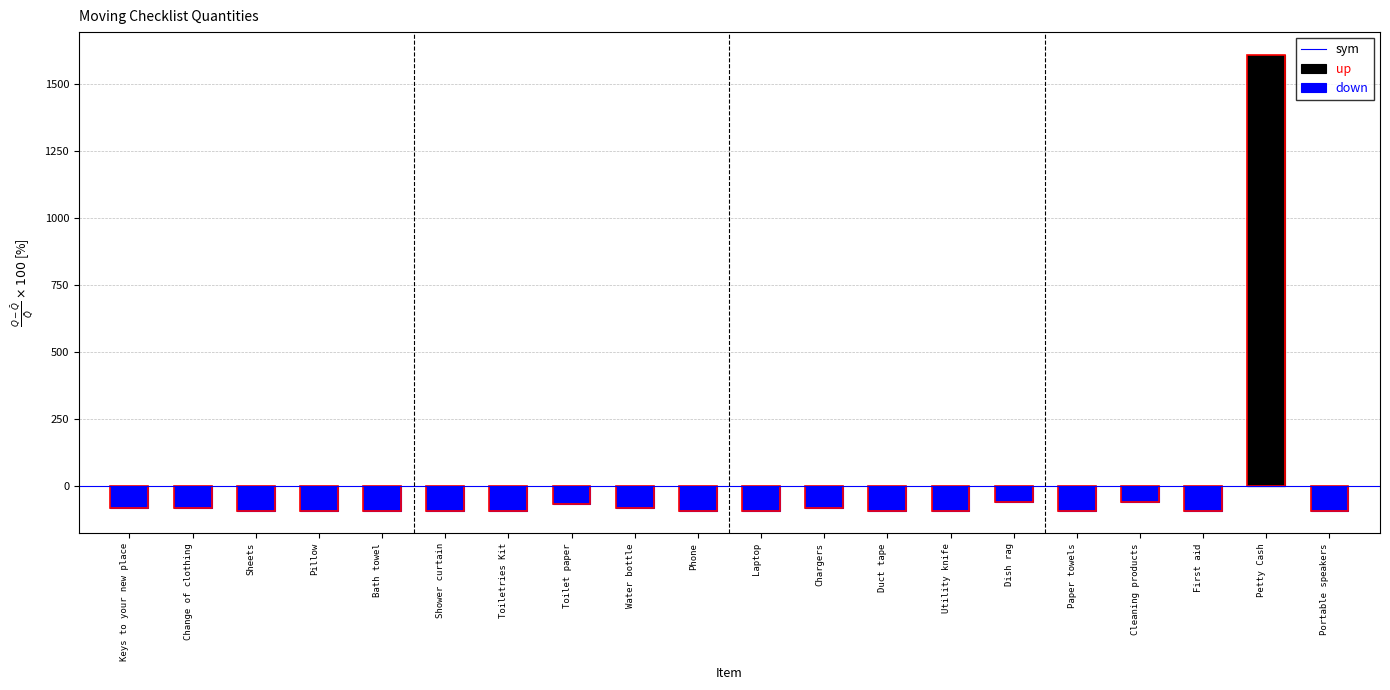

Which category has the lowest value across all series?

Sheets